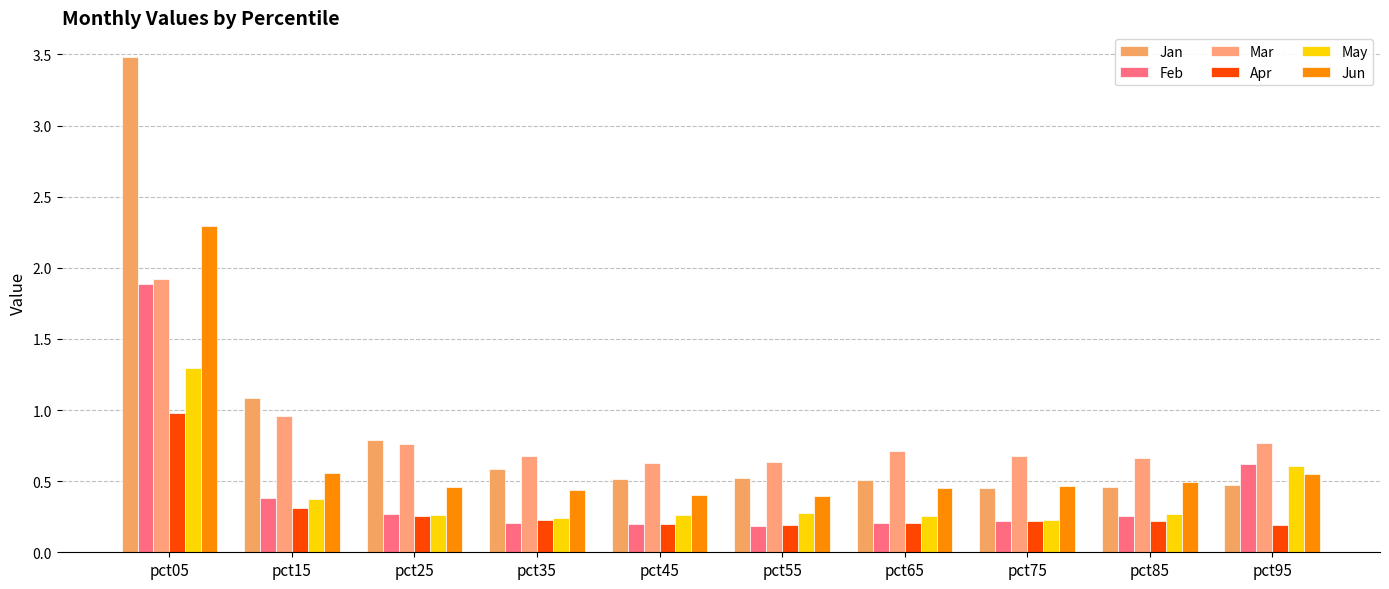

Are the bars grouped side by side (vs. stacked)?

Yes